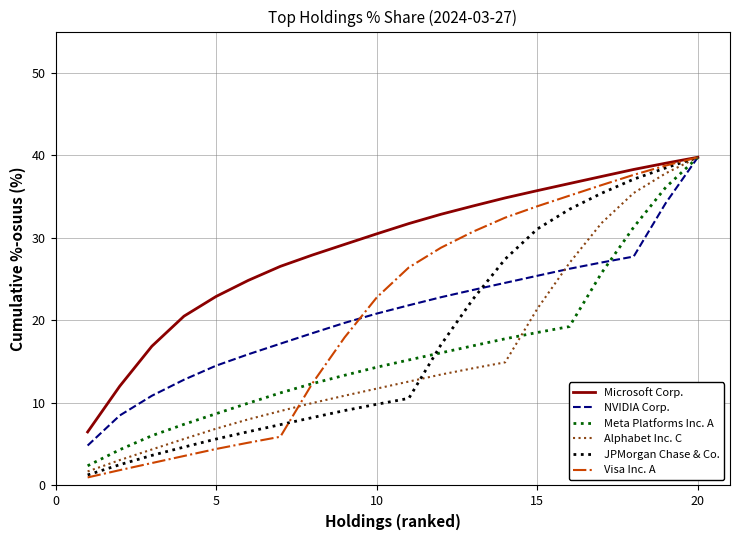

What is the highest value of the NVIDIA Corp. series?

39.8